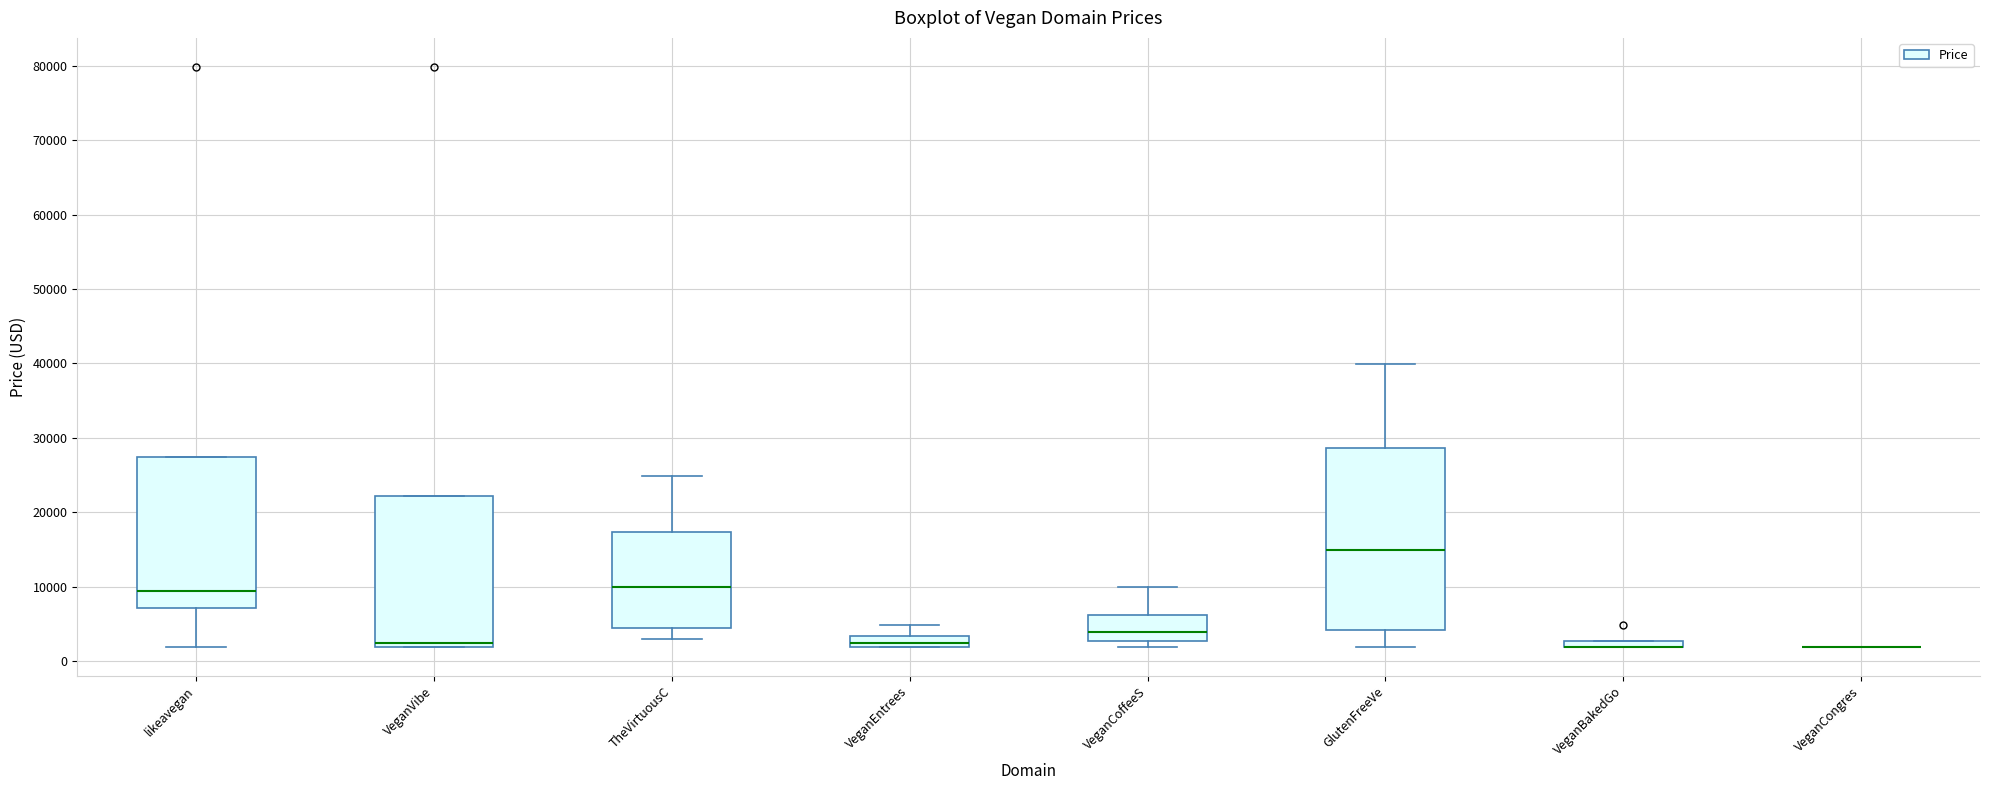

Which box is the tallest, from its lower edge to its upper edge?

GlutenFreeVe